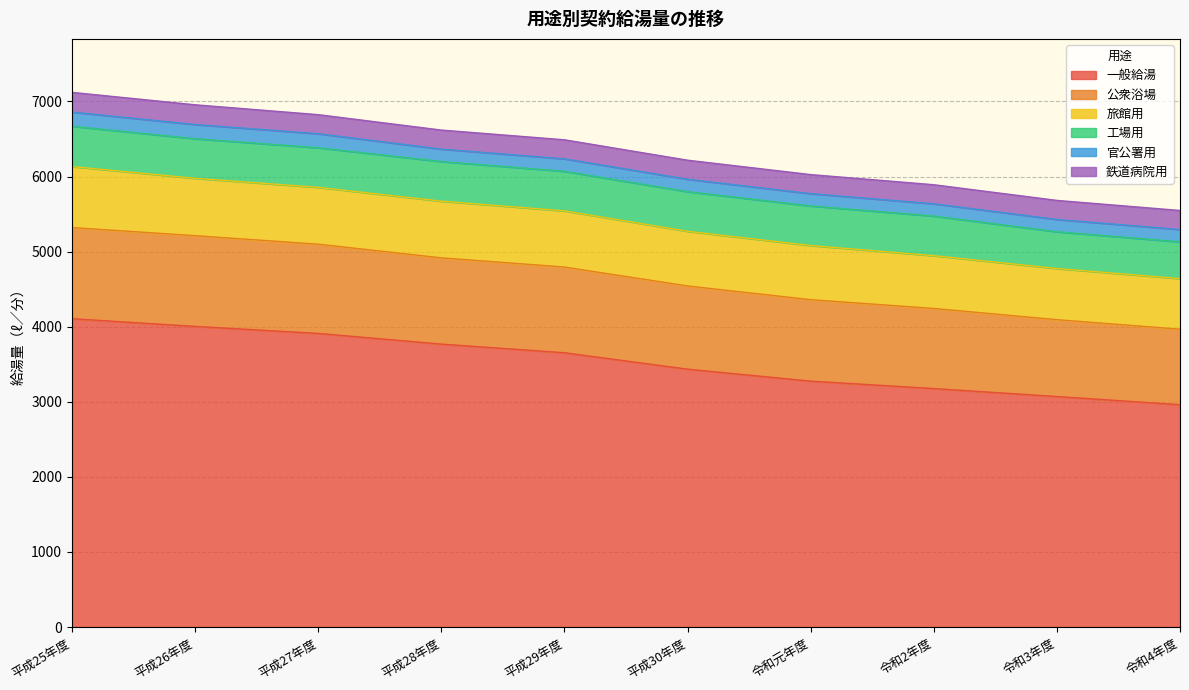

True or false: 官公署用 and 工場用 cross at least once.

False